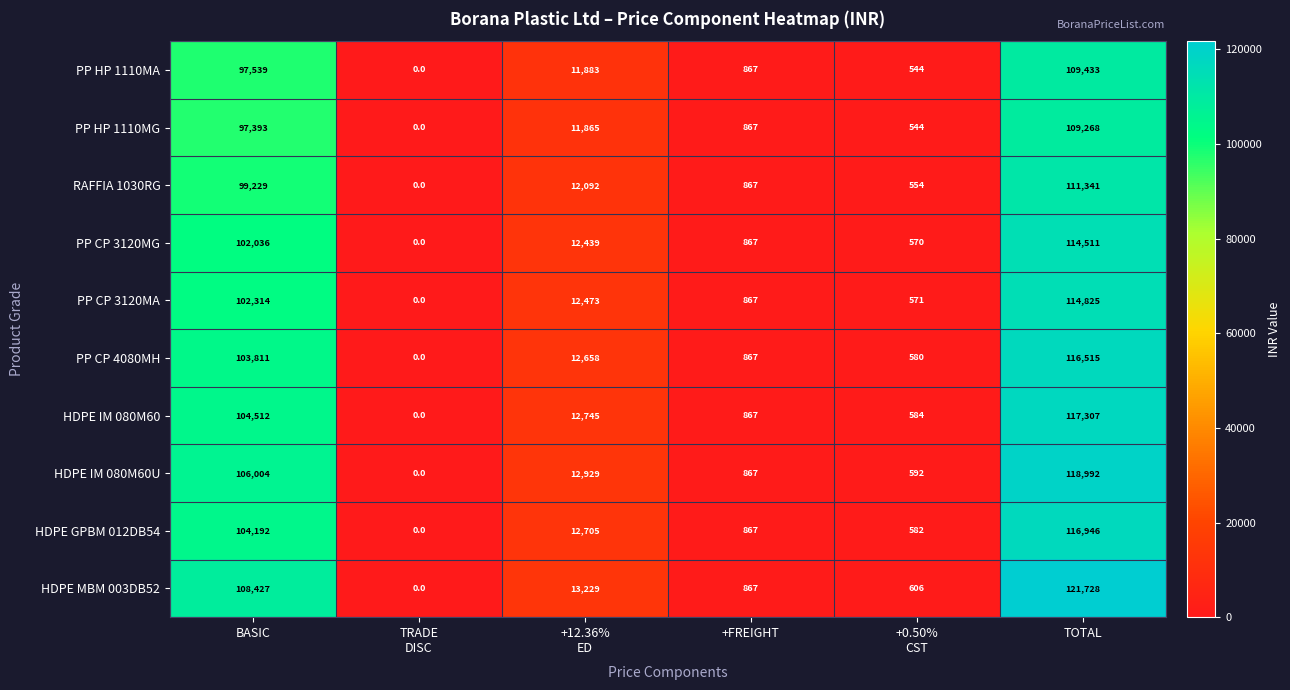

Which series has the widest spread of values?

HDPE MBM 003DB52